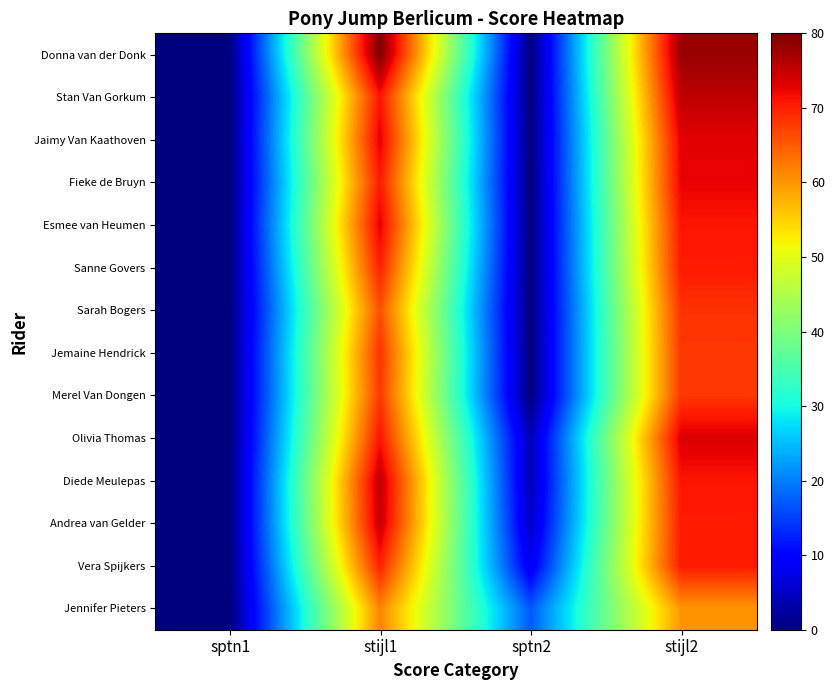

Reading right to left, transcribe all the data shown in this chart.

Donna van der Donk: stijl2=78.0	sptn2=0.0	stijl1=80.0	sptn1=0.0
Stan Van Gorkum: stijl2=75.5	sptn2=0.0	stijl1=71.0	sptn1=0.0
Jaimy Van Kaathoven: stijl2=73.0	sptn2=0.0	stijl1=73.0	sptn1=0.0
Fieke de Bruyn: stijl2=72.5	sptn2=0.0	stijl1=70.5	sptn1=0.0
Esmee van Heumen: stijl2=71.0	sptn2=0.0	stijl1=73.0	sptn1=0.0
Sanne Govers: stijl2=70.5	sptn2=0.0	stijl1=70.0	sptn1=0.0
Sarah Bogers: stijl2=68.5	sptn2=0.0	stijl1=66.0	sptn1=0.0
Jemaine Hendrick: stijl2=68.0	sptn2=0.0	stijl1=68.5	sptn1=0.0
Merel Van Dongen: stijl2=68.0	sptn2=0.0	stijl1=68.0	sptn1=0.0
Olivia Thomas: stijl2=73.5	sptn2=4.0	stijl1=71.0	sptn1=0.0
Diede Meulepas: stijl2=71.0	sptn2=4.0	stijl1=75.5	sptn1=0.0
Andrea van Gelder: stijl2=70.5	sptn2=5.0	stijl1=75.0	sptn1=0.0
Vera Spijkers: stijl2=70.5	sptn2=8.0	stijl1=70.0	sptn1=0.0
Jennifer Pieters: stijl2=60.0	sptn2=17.0	stijl1=61.5	sptn1=0.0